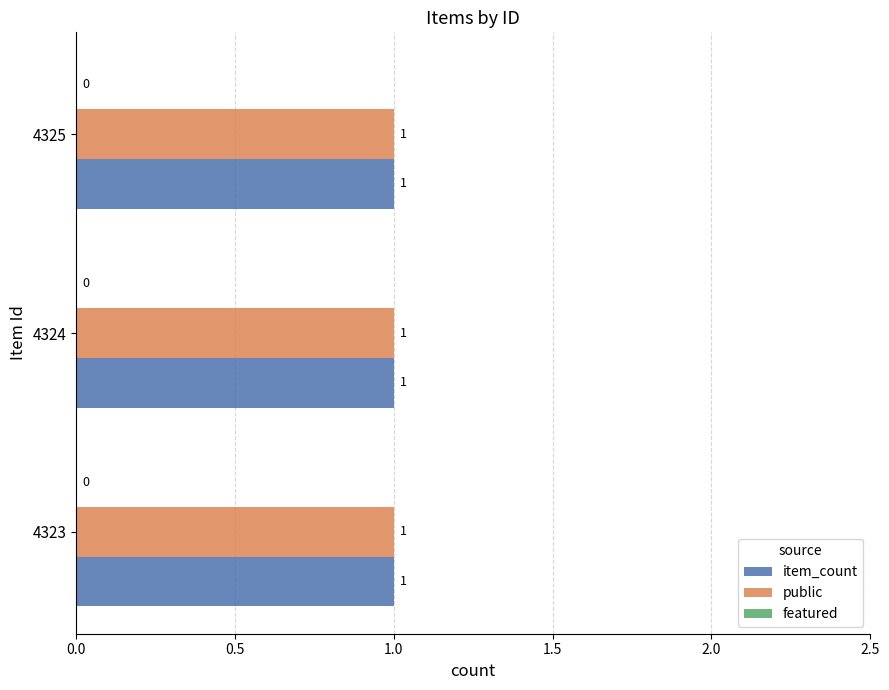

Which label corresponds to the smallest value in the chart?

4323